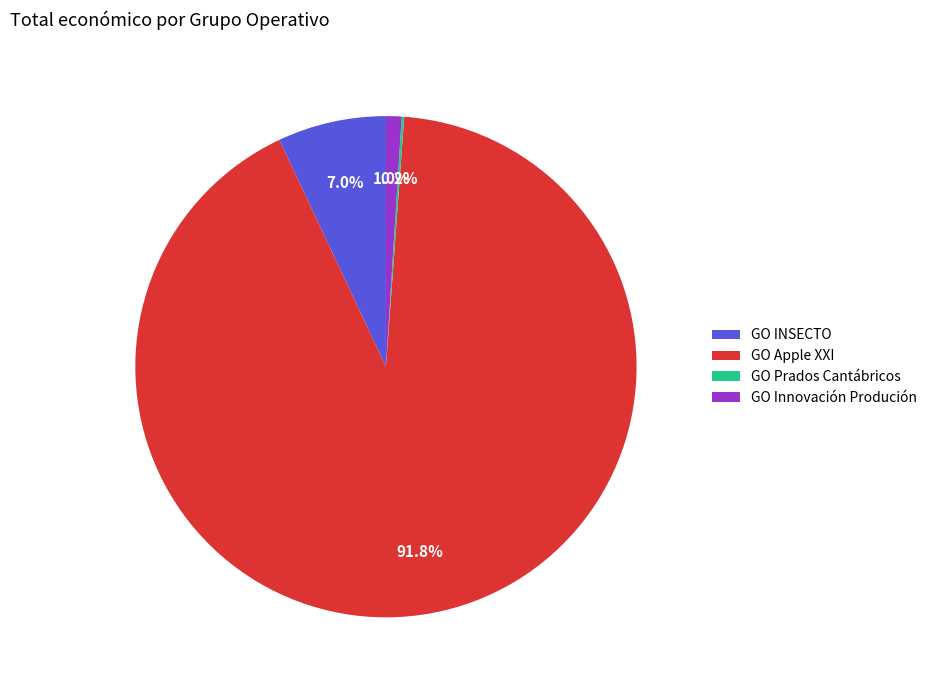

What percentage do GO Innovación Produción and GO INSECTO together represent?

8.0%